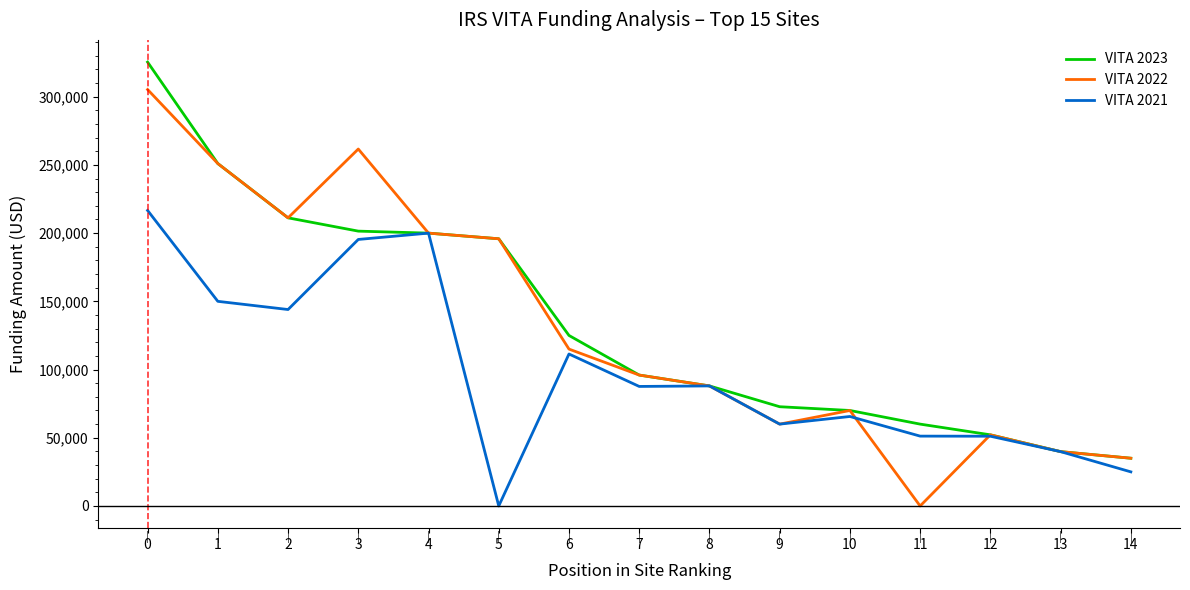

Rank the series by their maximum value, from highest to lowest.

VITA 2023, VITA 2022, VITA 2021